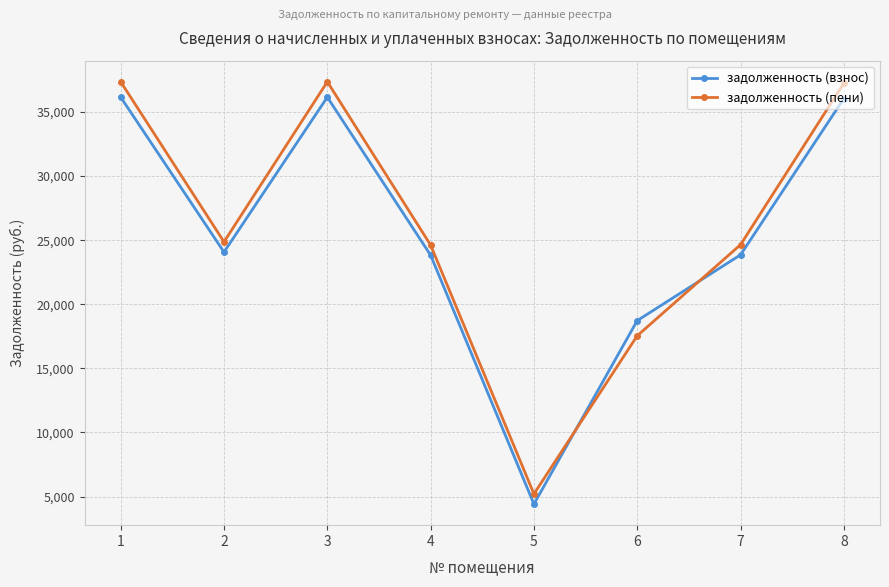

Which series ends up on top after the final intersection of задолженность (взнос) and задолженность (пени)?

задолженность (пени)